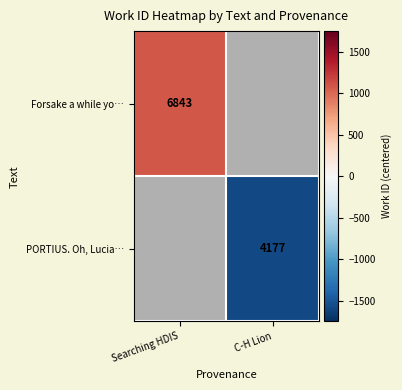

How many categories are shown in the chart?

2